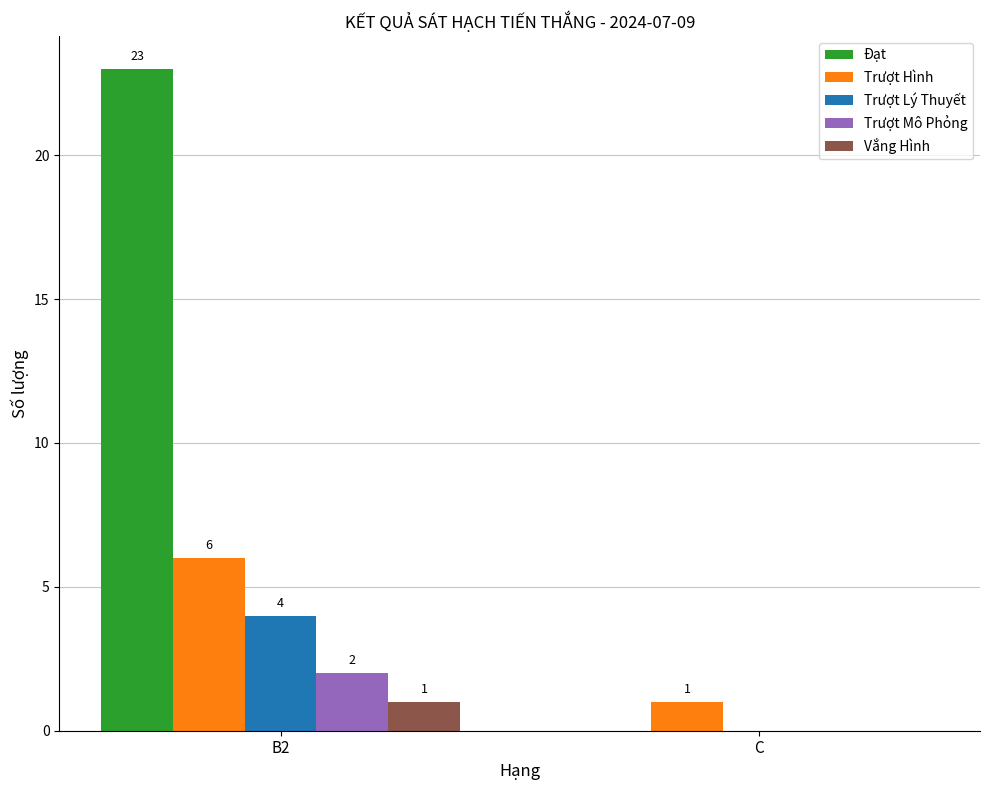

What are all the series names shown in the legend?

Đạt, Trượt Hình, Trượt Lý Thuyết, Trượt Mô Phỏng, Vắng Hình